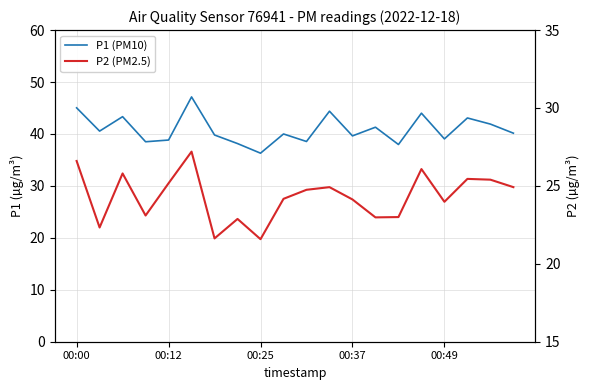

What position from the right is 9?

11